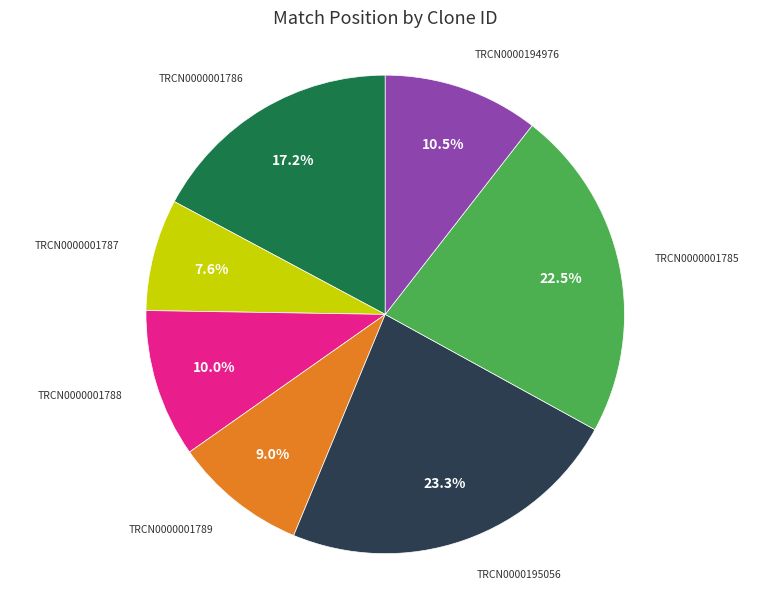

Does TRCN0000194976 account for over 50% of the chart?

No